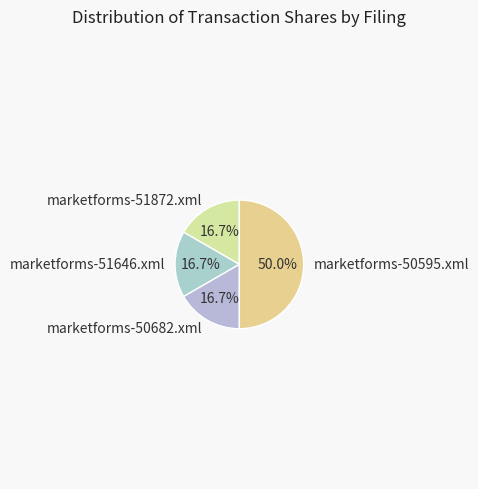

Is marketforms-51646.xml the majority of the pie?

No